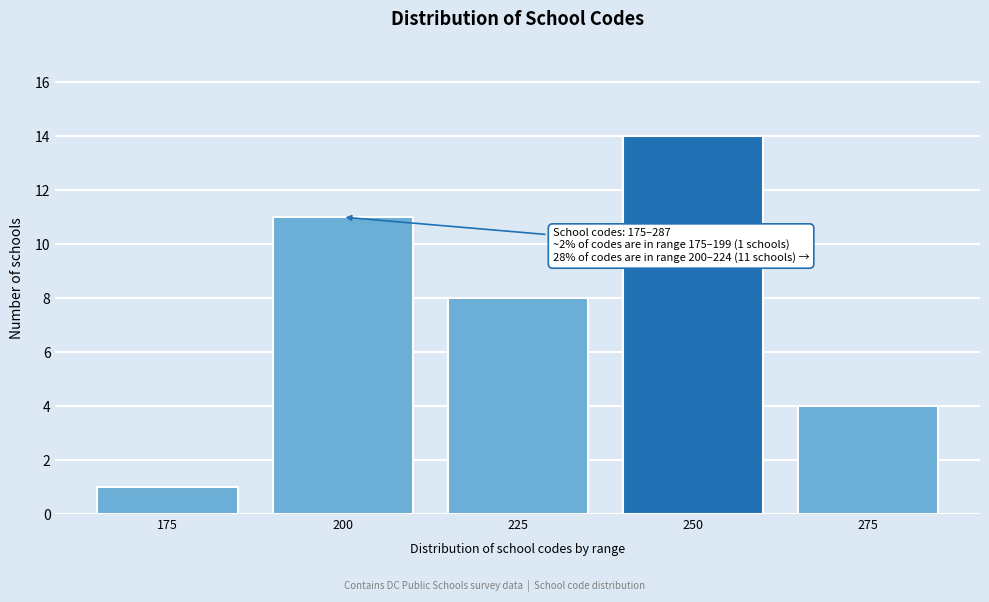

Reading left to right, what are all the values shown in this chart?

175=1	200=11	225=8	250=14	275=4